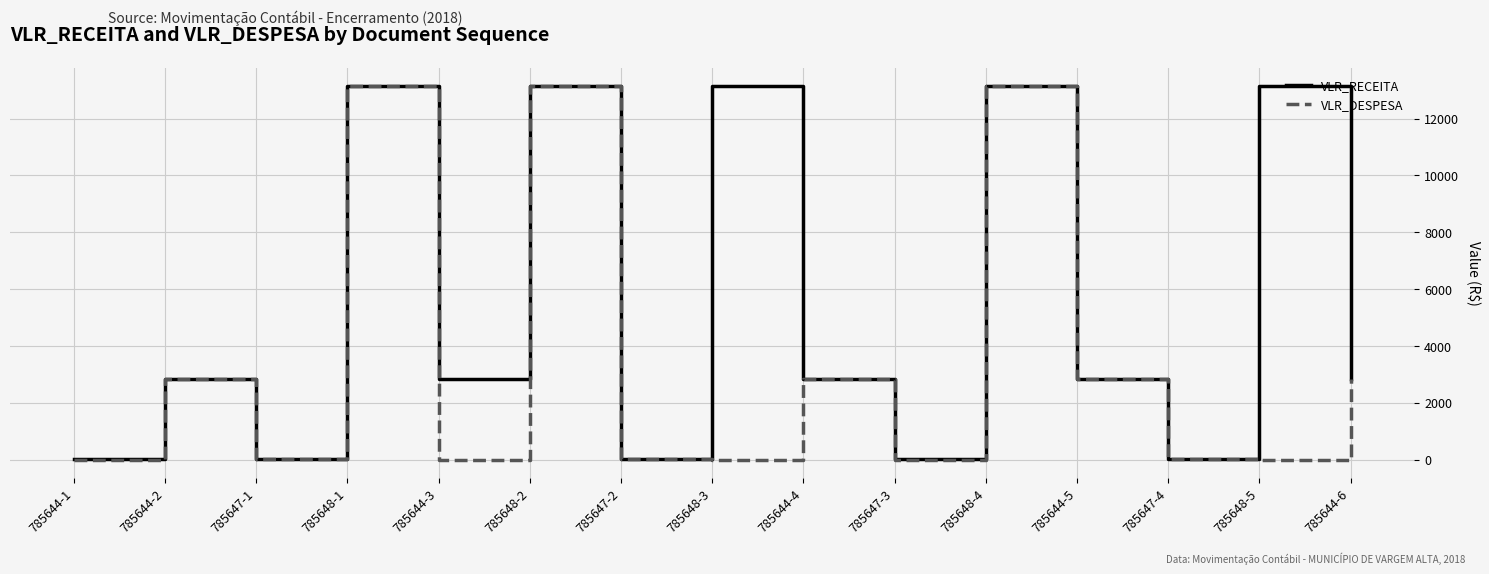

What position from the left is 785648-1?

4